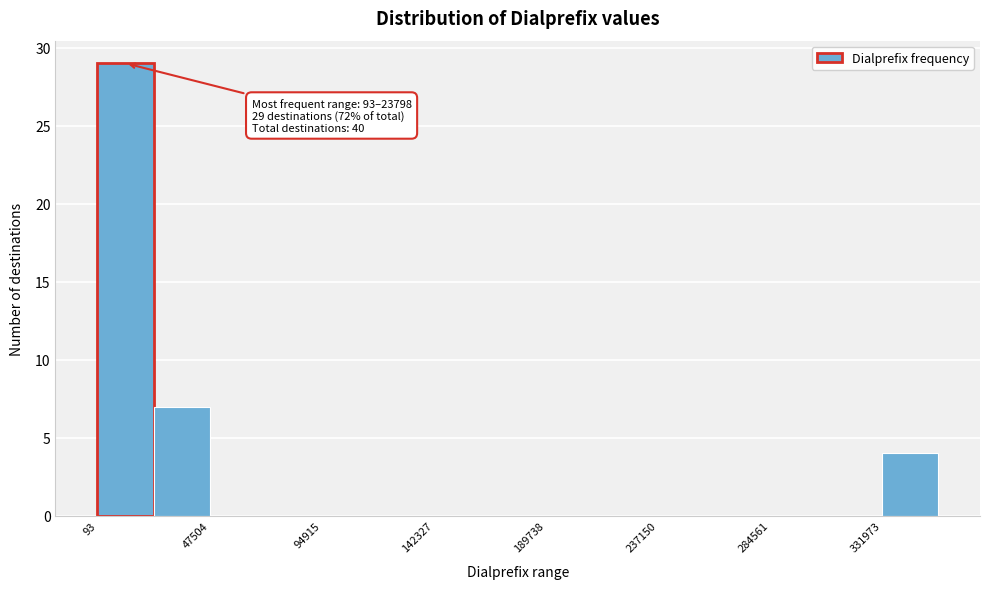

Over which range of the x-axis is the bar tallest?

0 to 25000